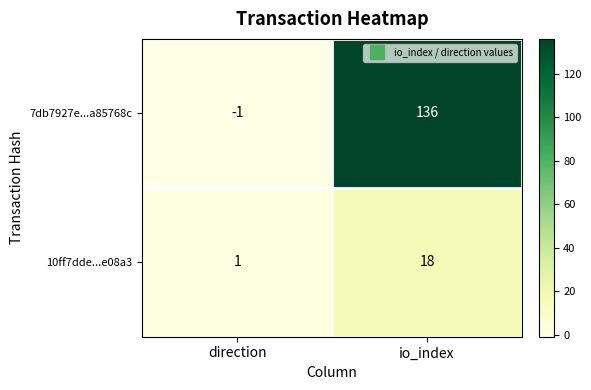

Rank the series by their average value, from highest to lowest.

7db7927e...a85768c, 10ff7dde...e08a3